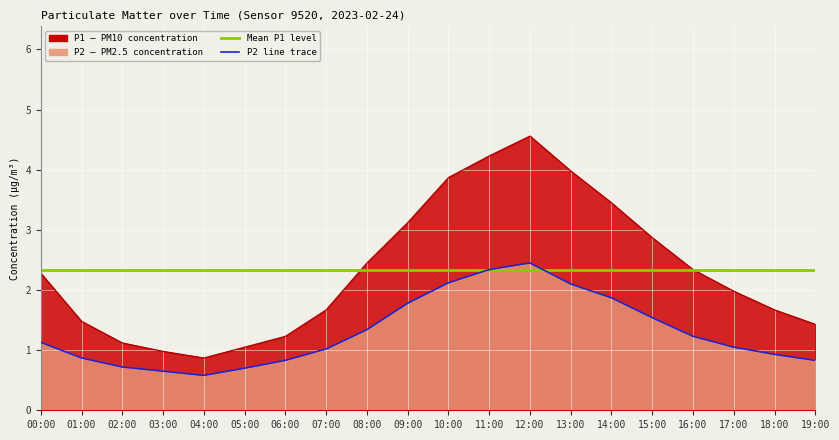

How many interior local peaks does the P2 line series have?

1